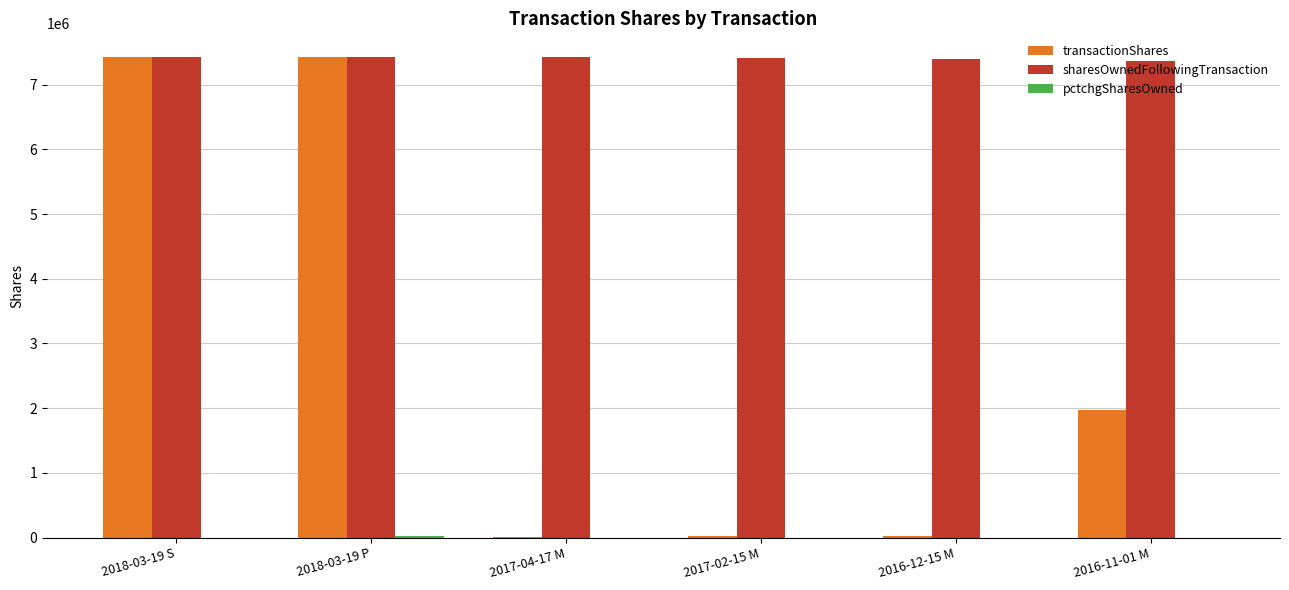

The value of transactionShares at 2018-03-19 S is 7420625. True or false?

True